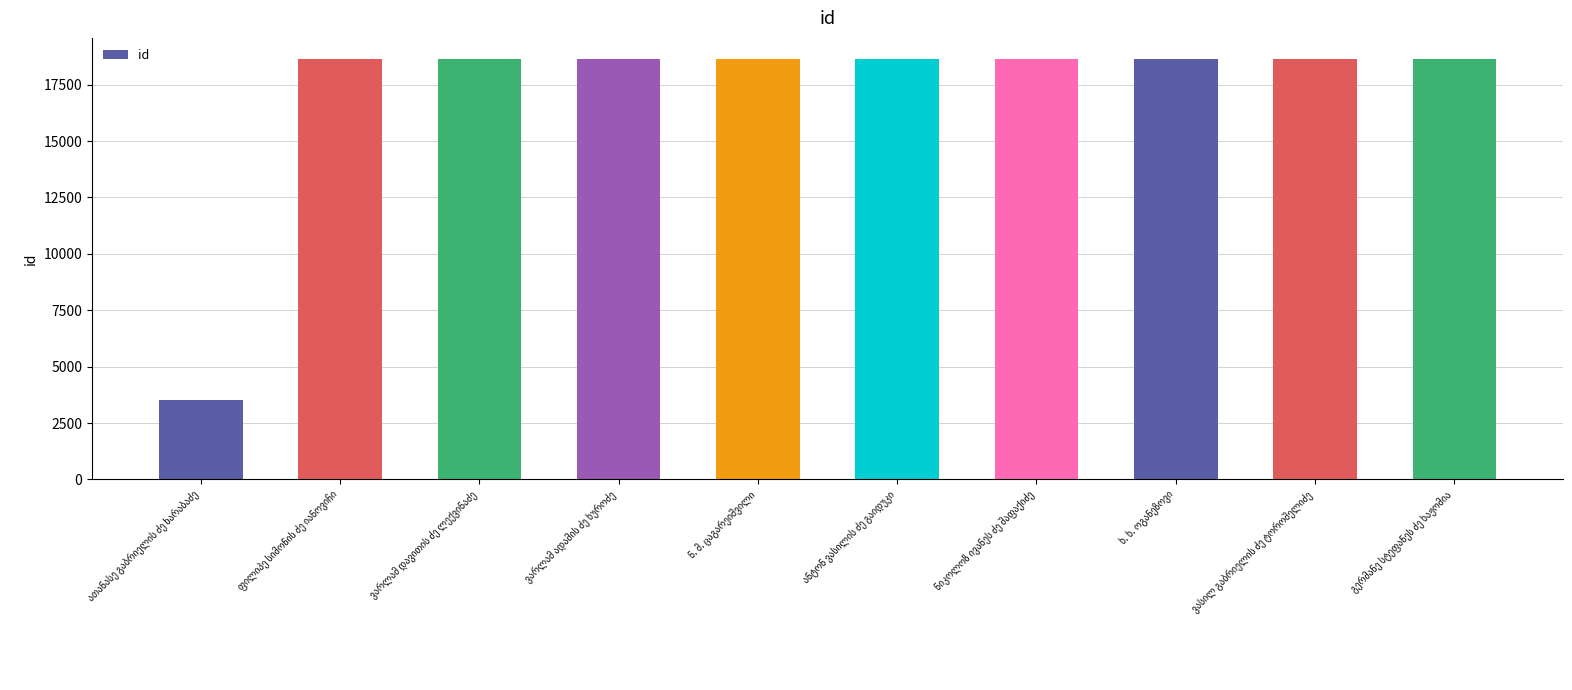

Count the number of data series in this chart.

1